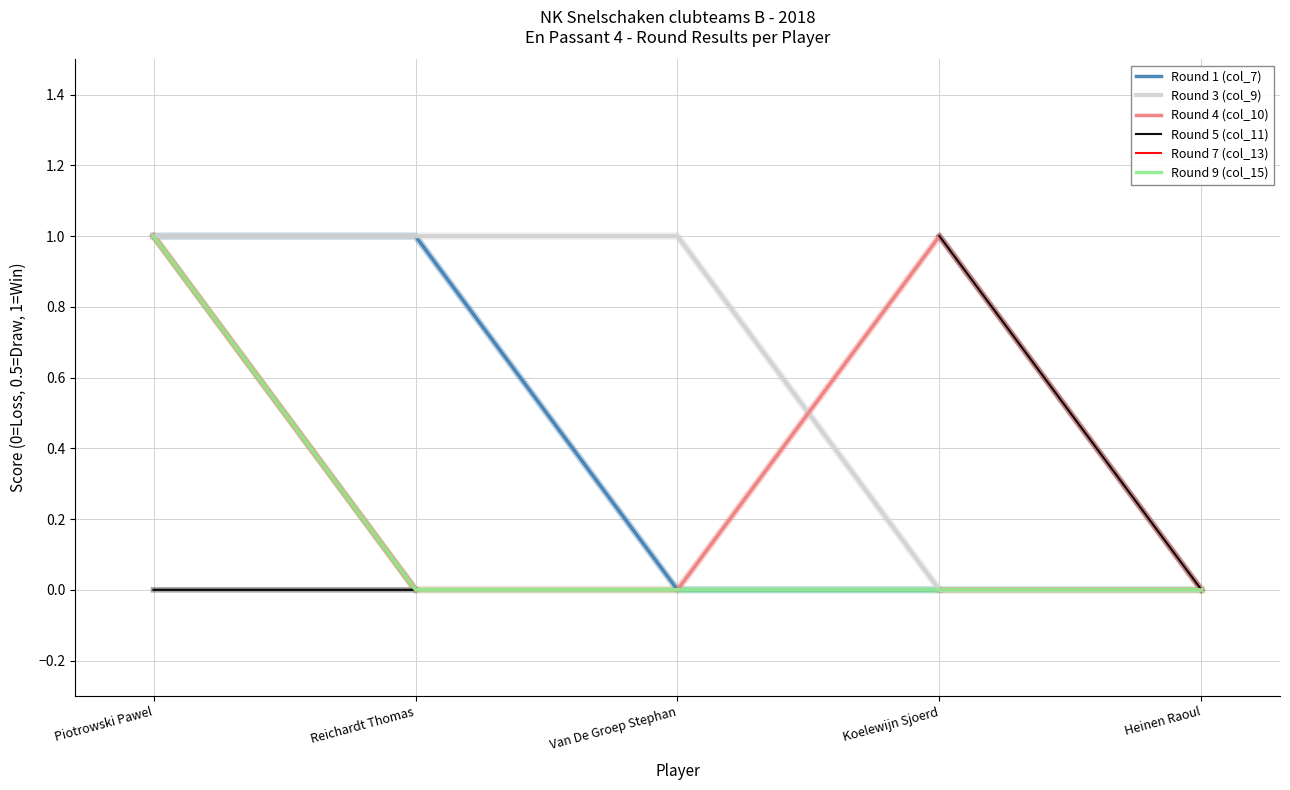

The value of Round 4 (col_10) at Van De Groep Stephan is 0.0. True or false?

True